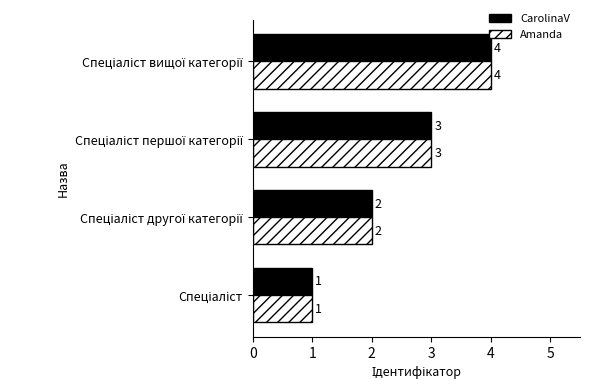

What is the difference between the maximum and minimum values in the CarolinaV series?

3